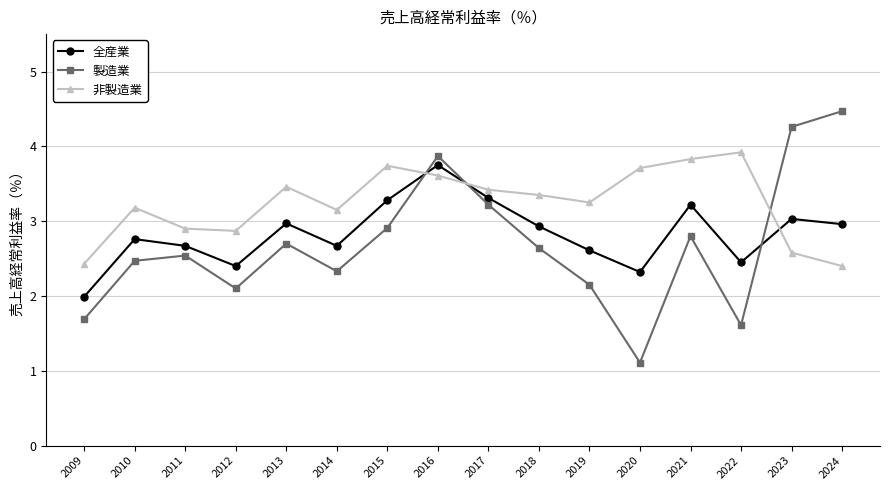

What is the spread (max minus min) of values at 2021?

1.0